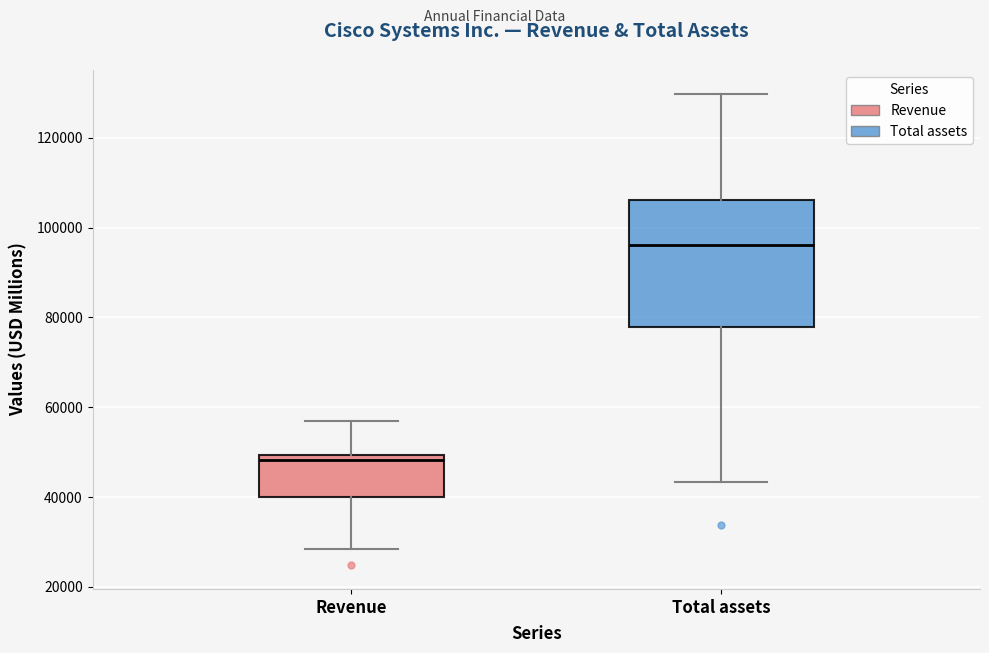

Reading left to right, transcribe this box plot: for each box, give where its median line is, the range the box spans, and where its two whiskers end, as read against the y-axis. The values are not printed on the chart, so give them approximately, as read against the axis.

Revenue: median 48000, box 40000 to 50000, whiskers 28000 to 56000
Total assets: median 96000, box 78000 to 106000, whiskers 44000 to 130000